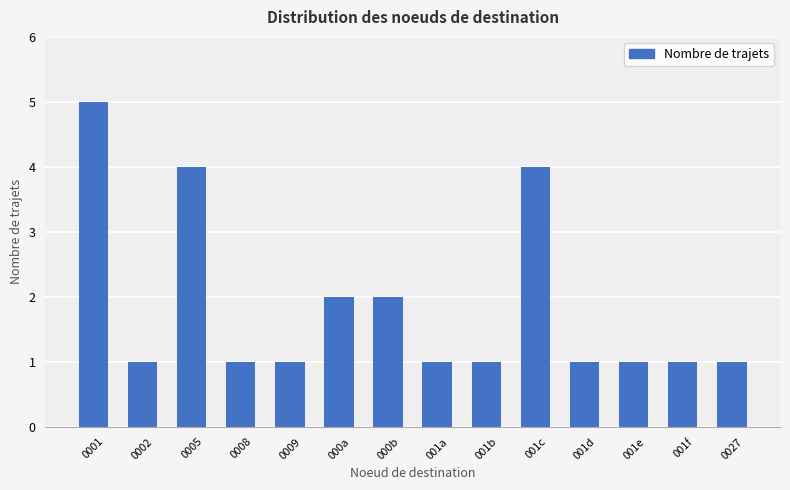

The chart shows a value of 1 at 001f. True or false?

True